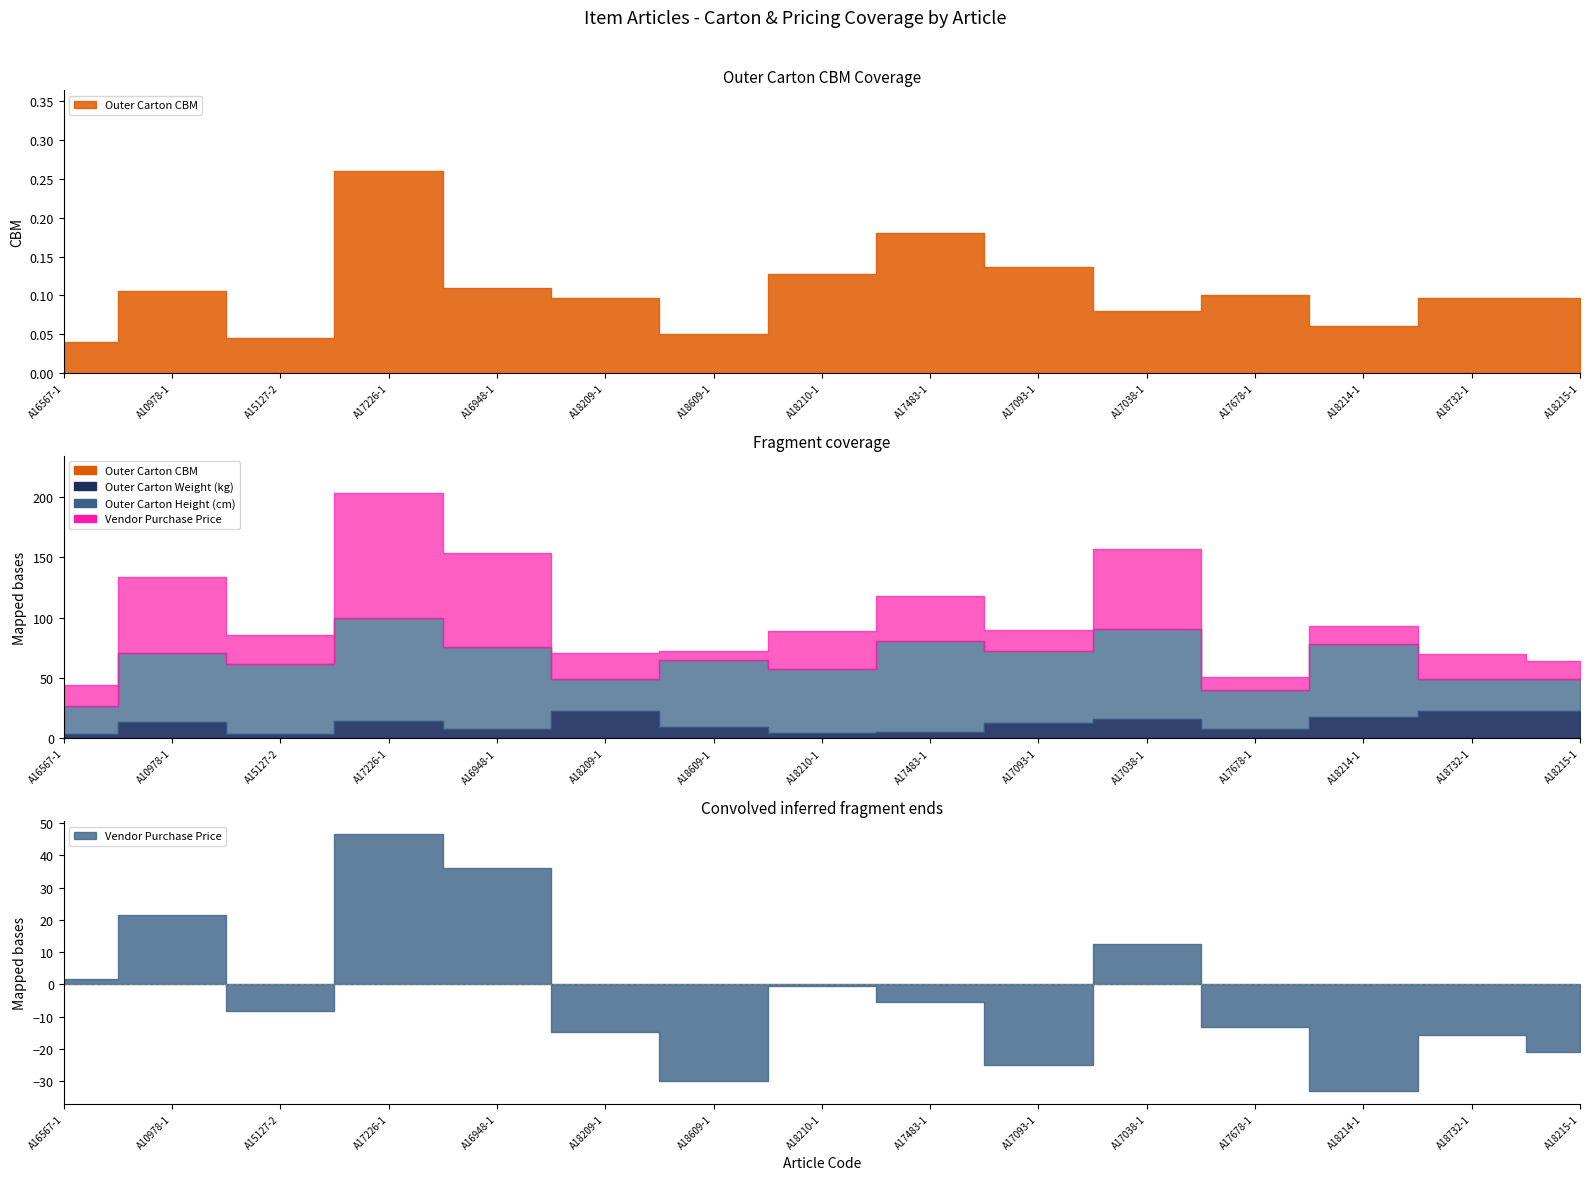

What position from the left is A18215-1?

15